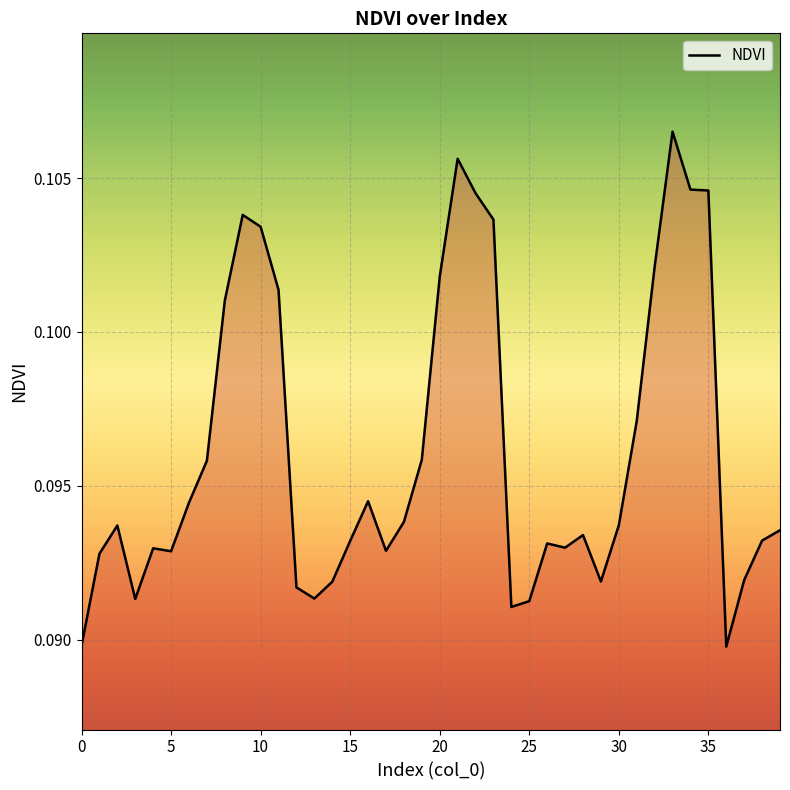

What is the smallest value displayed?

0.1